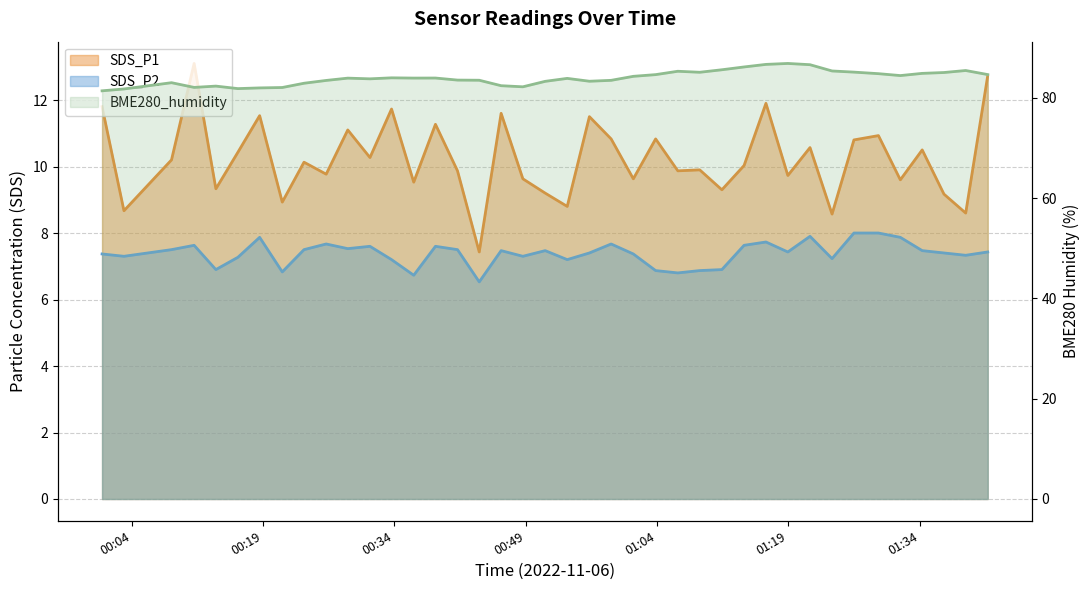

At how many categories does at least one series exceed 65?

40